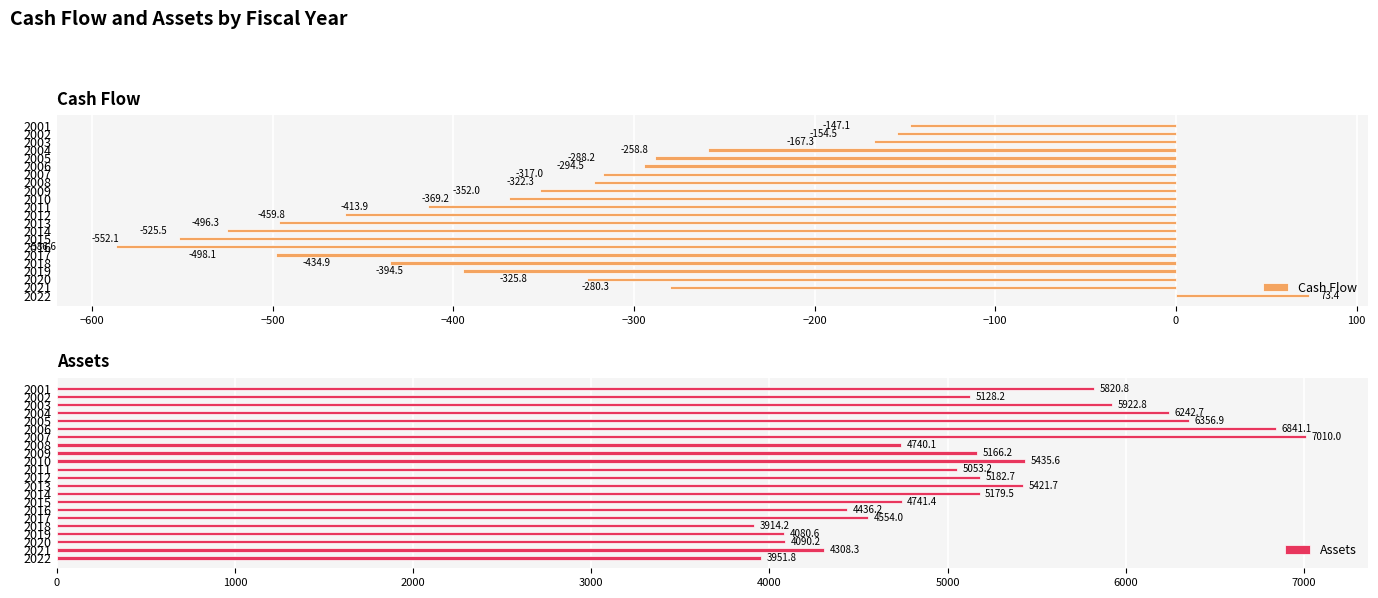

What is the highest value of the Cash Flow series?

73.4